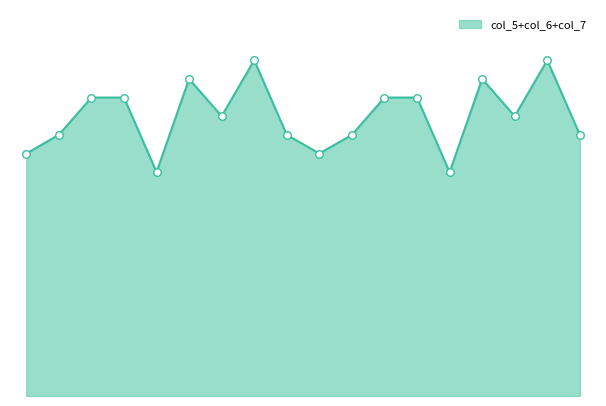

Does the chart have visible grid lines?

No